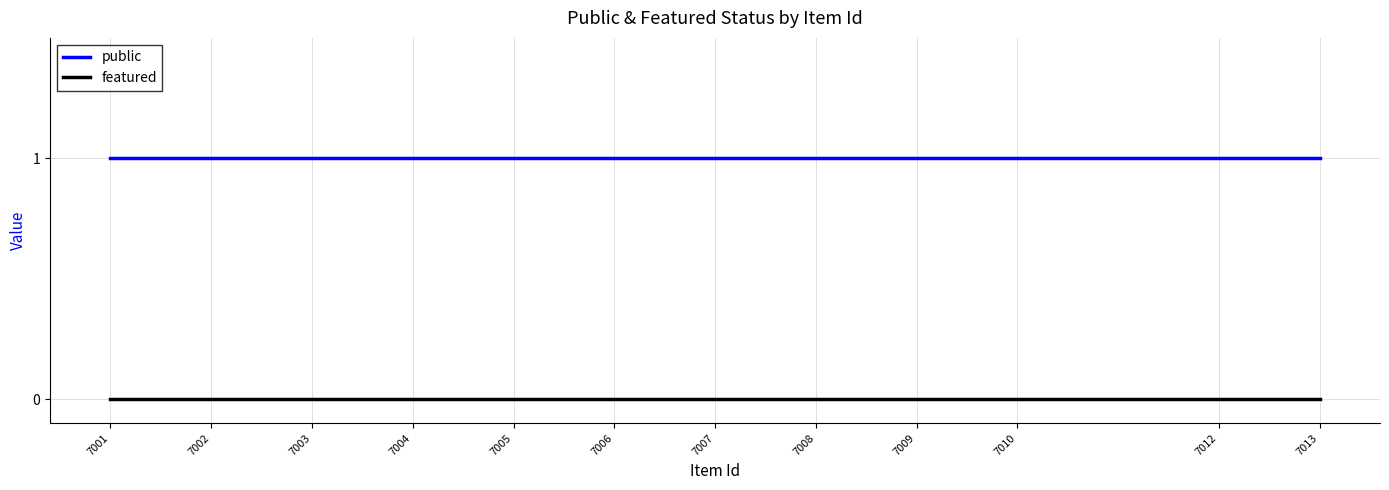

What is the maximum value shown in the chart?

1